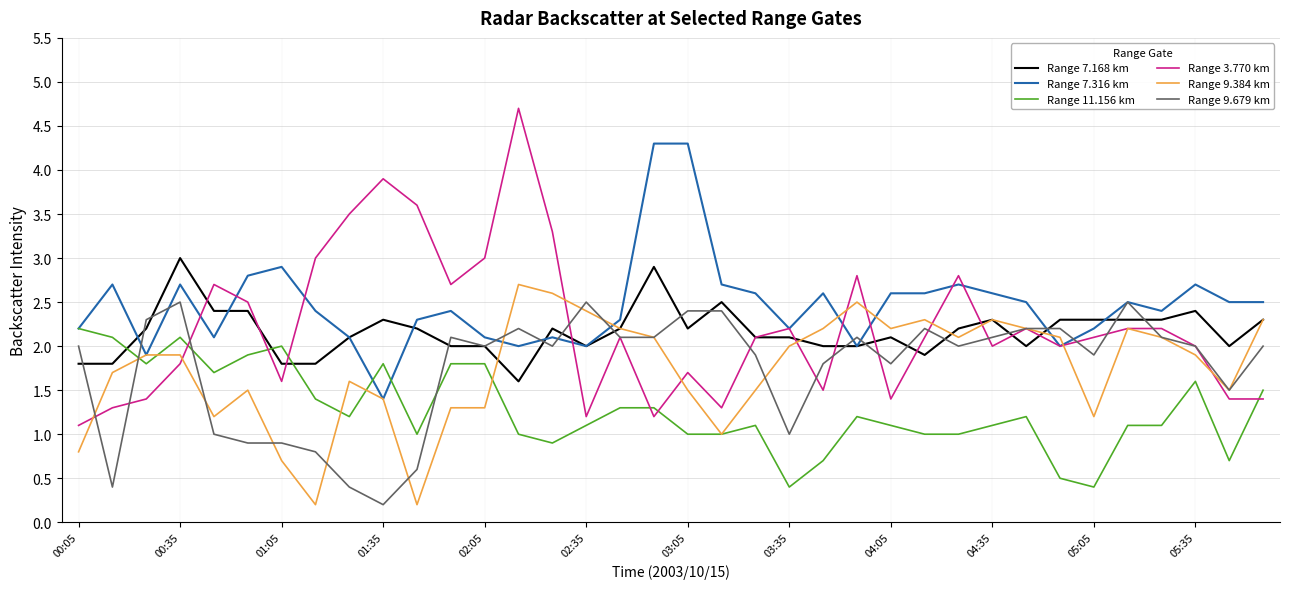

Reading left to right, what are all the values shown in this chart?

Range 7.168 km: 1.8	1.8	2.2	3.0	2.4	2.4	1.8	1.8	2.1	2.3	2.2	2.0	2.0	1.6	2.2	2.0	2.2	2.9	2.2	2.5	2.1	2.1	2.0	2.0	2.1	1.9	2.2	2.3	2.0	2.3	2.3	2.3	2.3	2.4	2.0	2.3
Range 7.316 km: 2.2	2.7	1.9	2.7	2.1	2.8	2.9	2.4	2.1	1.4	2.3	2.4	2.1	2.0	2.1	2.0	2.3	4.3	4.3	2.7	2.6	2.2	2.6	2.0	2.6	2.6	2.7	2.6	2.5	2.0	2.2	2.5	2.4	2.7	2.5	2.5
Range 11.156 km: 2.2	2.1	1.8	2.1	1.7	1.9	2.0	1.4	1.2	1.8	1.0	1.8	1.8	1.0	0.9	1.1	1.3	1.3	1.0	1.0	1.1	0.4	0.7	1.2	1.1	1.0	1.0	1.1	1.2	0.5	0.4	1.1	1.1	1.6	0.7	1.5
Range 3.770 km: 1.1	1.3	1.4	1.8	2.7	2.5	1.6	3.0	3.5	3.9	3.6	2.7	3.0	4.7	3.3	1.2	2.1	1.2	1.7	1.3	2.1	2.2	1.5	2.8	1.4	2.1	2.8	2.0	2.2	2.0	2.1	2.2	2.2	2.0	1.4	1.4
Range 9.384 km: 0.8	1.7	1.9	1.9	1.2	1.5	0.7	0.2	1.6	1.4	0.2	1.3	1.3	2.7	2.6	2.4	2.2	2.1	1.5	1.0	1.5	2.0	2.2	2.5	2.2	2.3	2.1	2.3	2.2	2.1	1.2	2.2	2.1	1.9	1.5	2.3
Range 9.679 km: 2.0	0.4	2.3	2.5	1.0	0.9	0.9	0.8	0.4	0.2	0.6	2.1	2.0	2.2	2.0	2.5	2.1	2.1	2.4	2.4	1.9	1.0	1.8	2.1	1.8	2.2	2.0	2.1	2.2	2.2	1.9	2.5	2.1	2.0	1.5	2.0